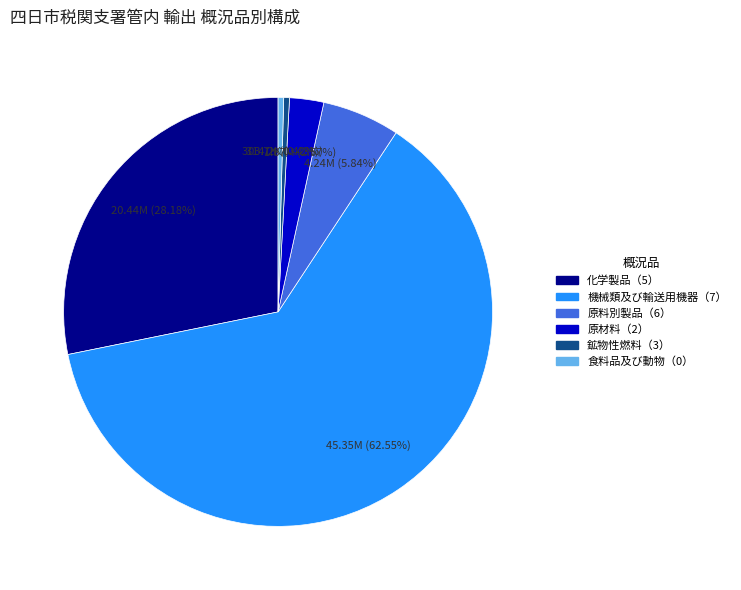

To the nearest percent, what portion does 機械類及び輸送用機器（7） represent?

63%